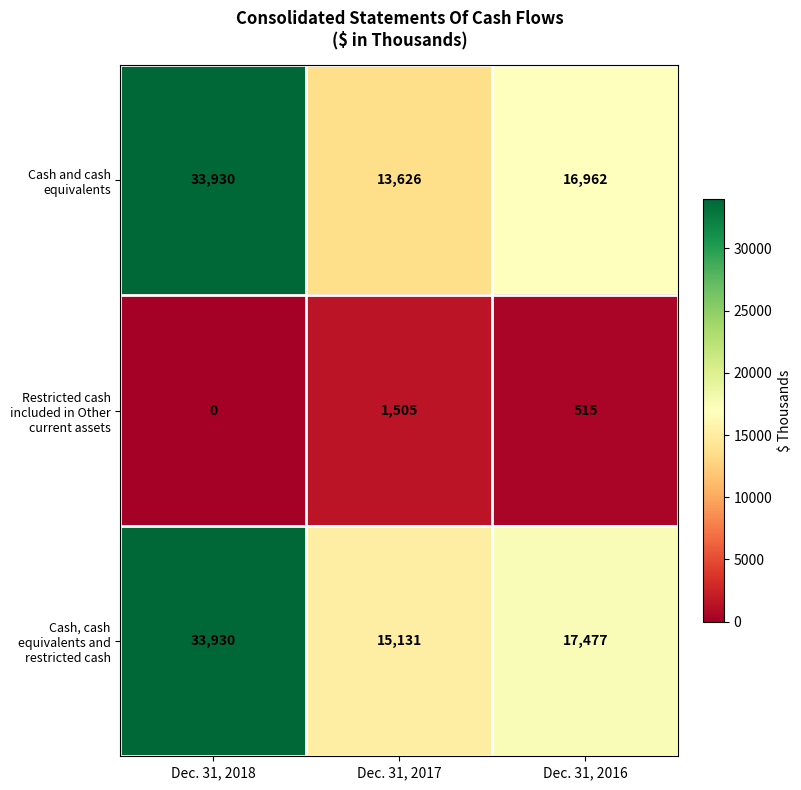

True or false: Cash and cash equivalents has a value of 33930 at Dec. 31, 2018.

True